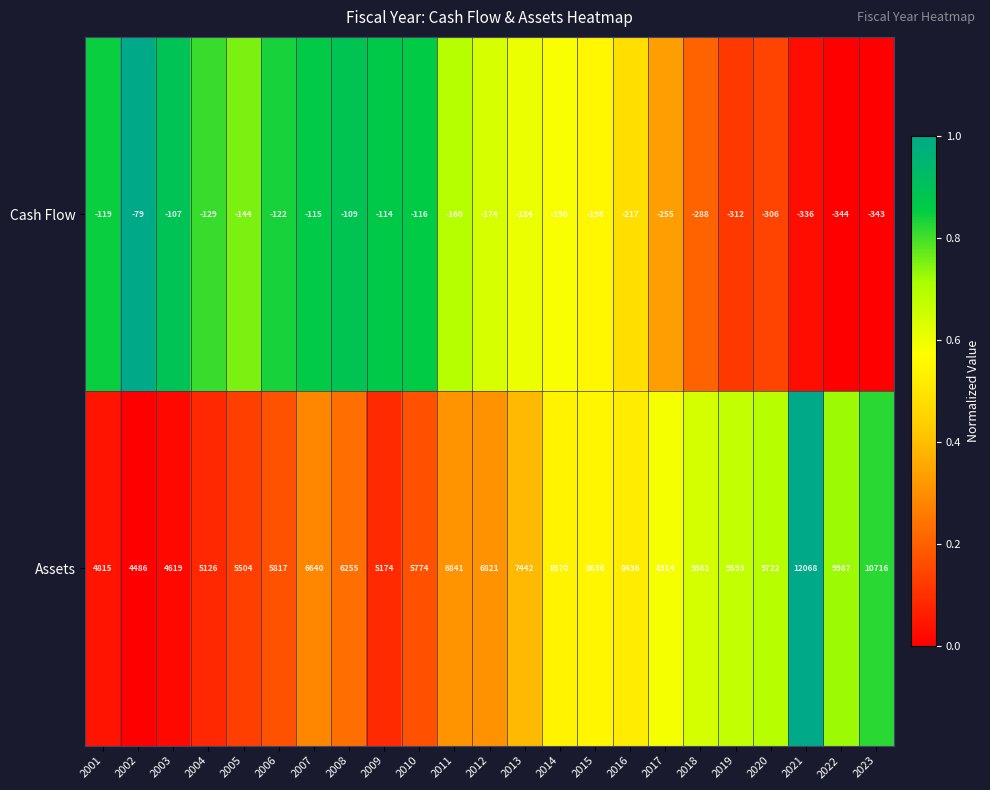

Rank the series by their maximum value, from highest to lowest.

Assets, Cash Flow